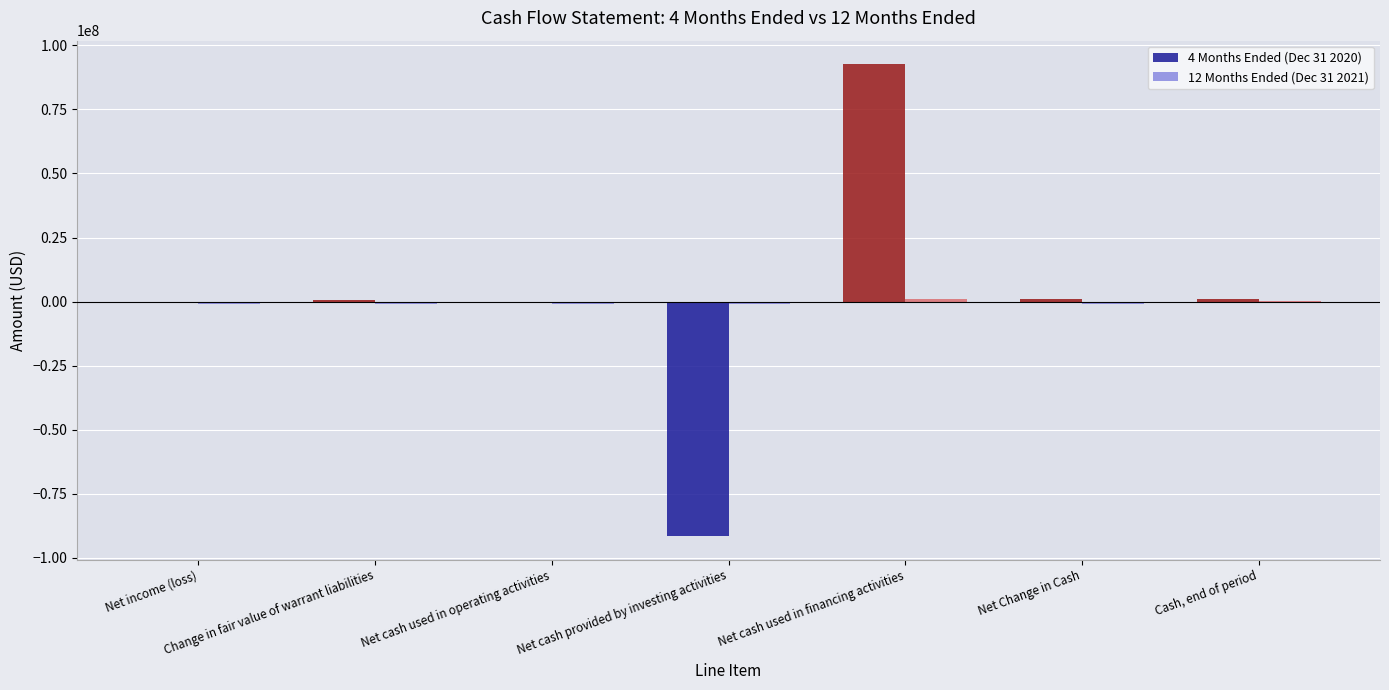

At which label does 4 Months Ended (Dec 31 2020) reach its peak?

Net cash used in financing activities